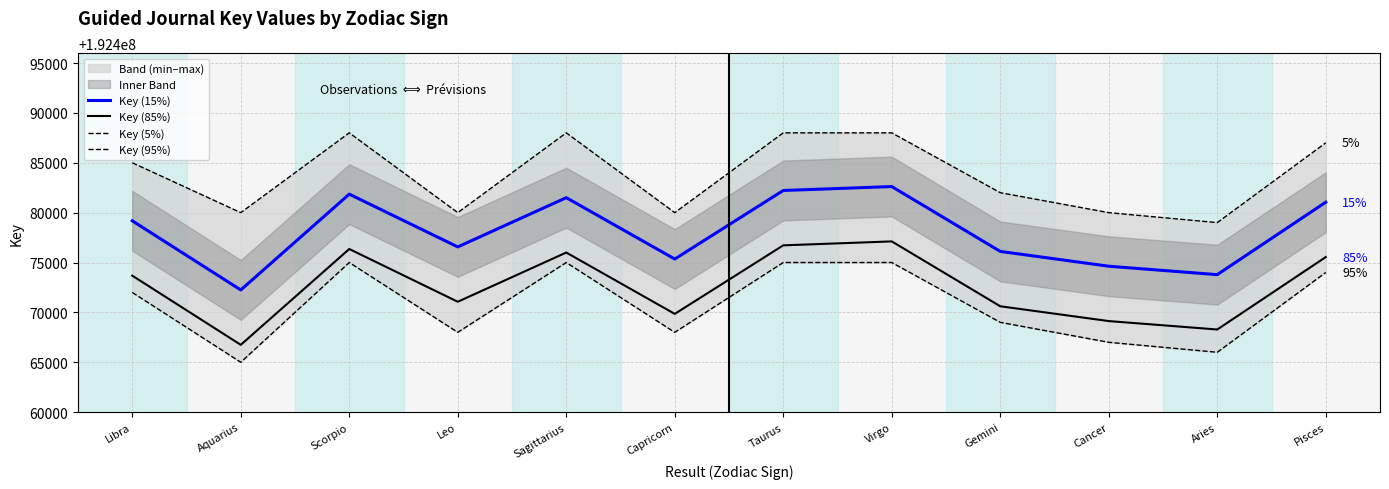

True or false: Key (85%) and Key (15%) intersect in this chart.

False